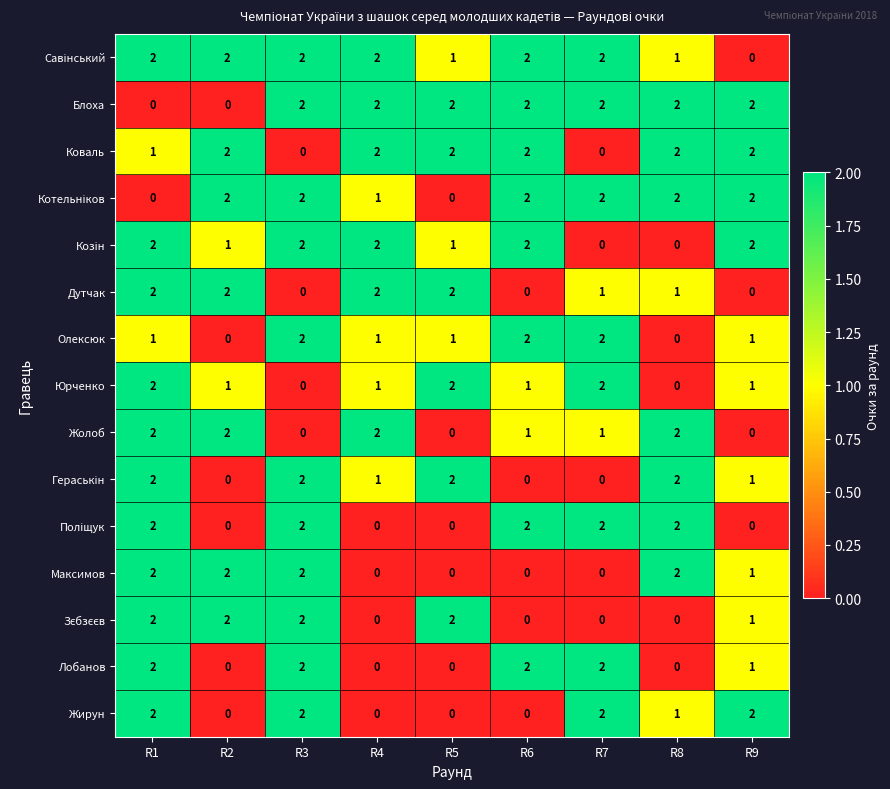

How many Олексюк values are between 1 and 2?

7